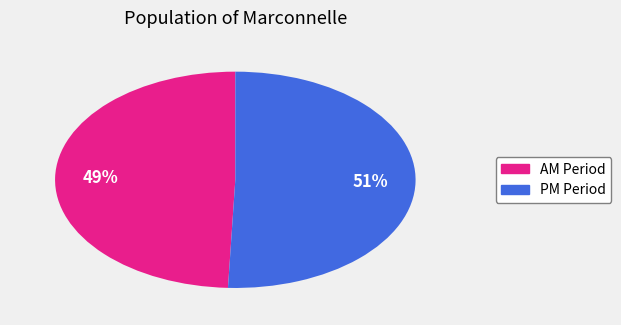

To the nearest percent, what is the average slice percentage?

50%